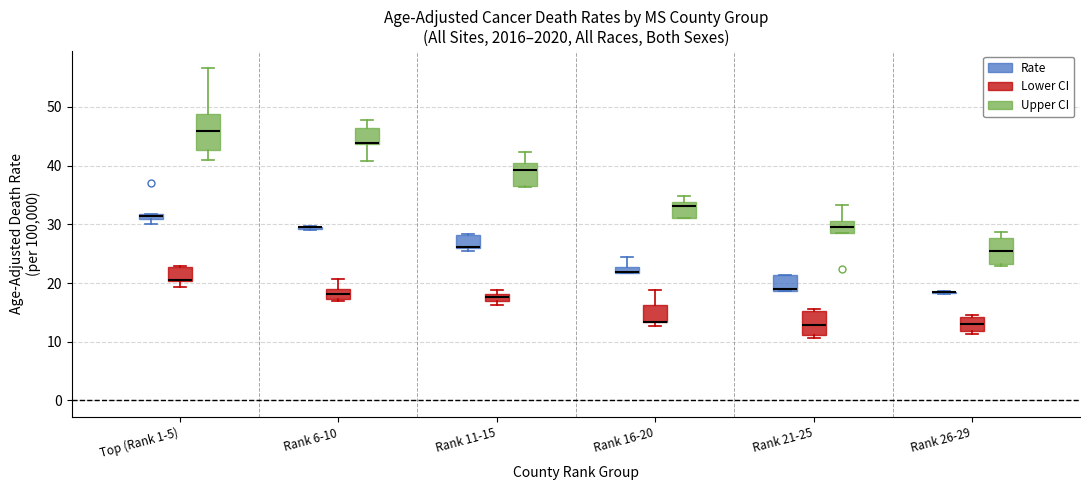

Where is the lower edge of the box for Rank 16-20 (Rate) on the y-axis? The values are not printed on the chart, so give them approximately, as read against the axis.

22